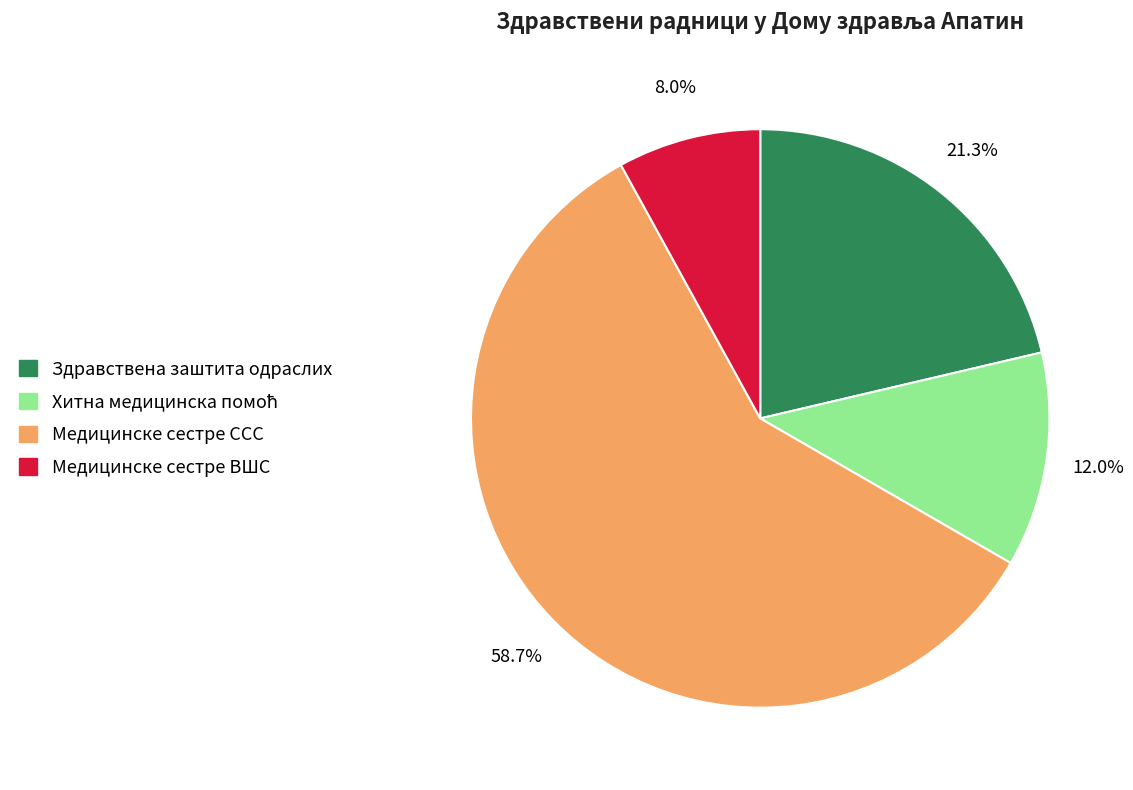

Count the number of slices in the pie.

4